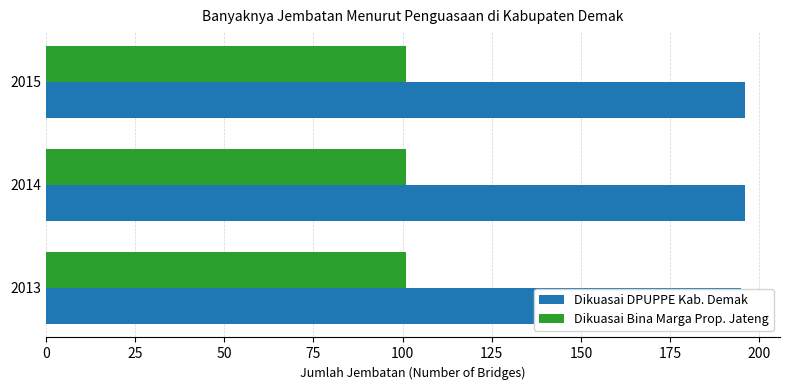

How many bars are there in total?

6